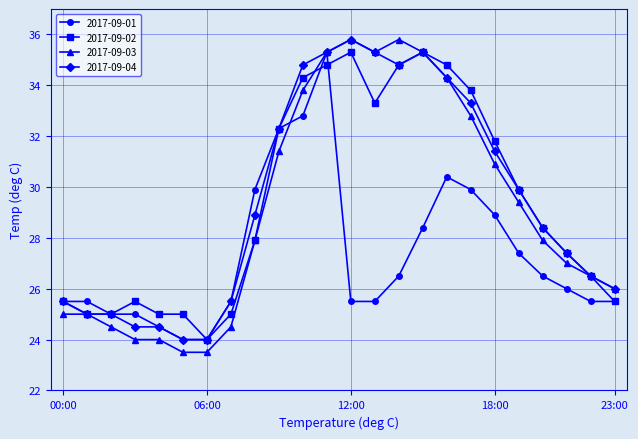

At how many categories does at least one series exceed 32?

9